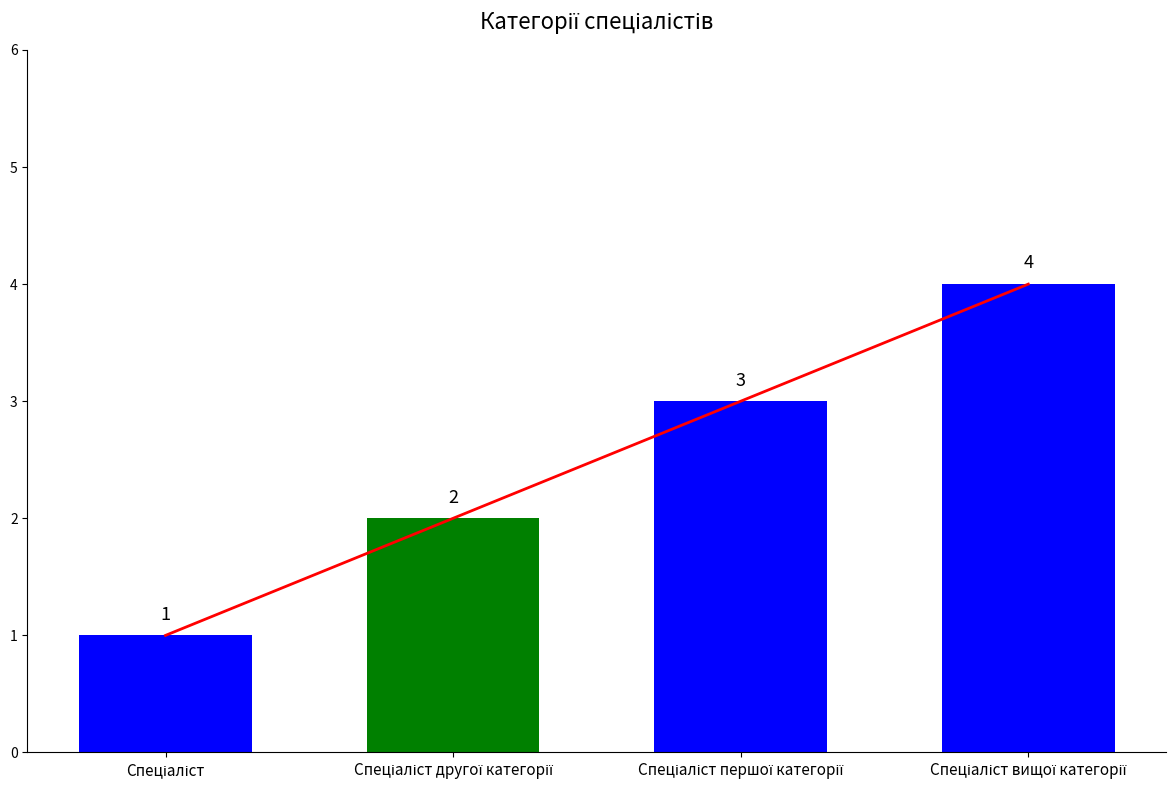

Reading left to right, what are all the values shown in this chart?

1	2	3	4